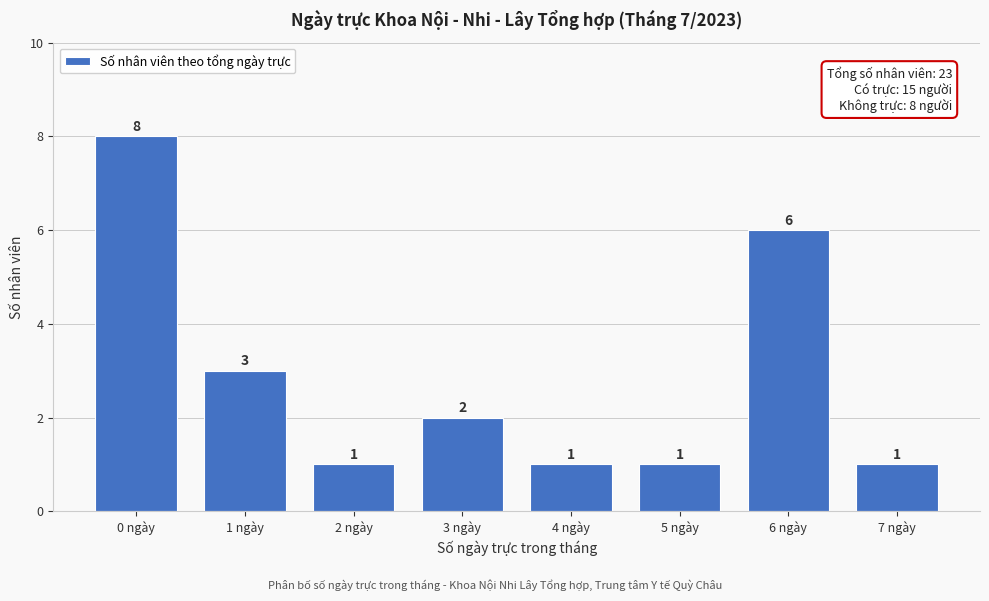

Reading left to right, what are all the values shown in this chart?

8	3	1	2	1	1	6	1